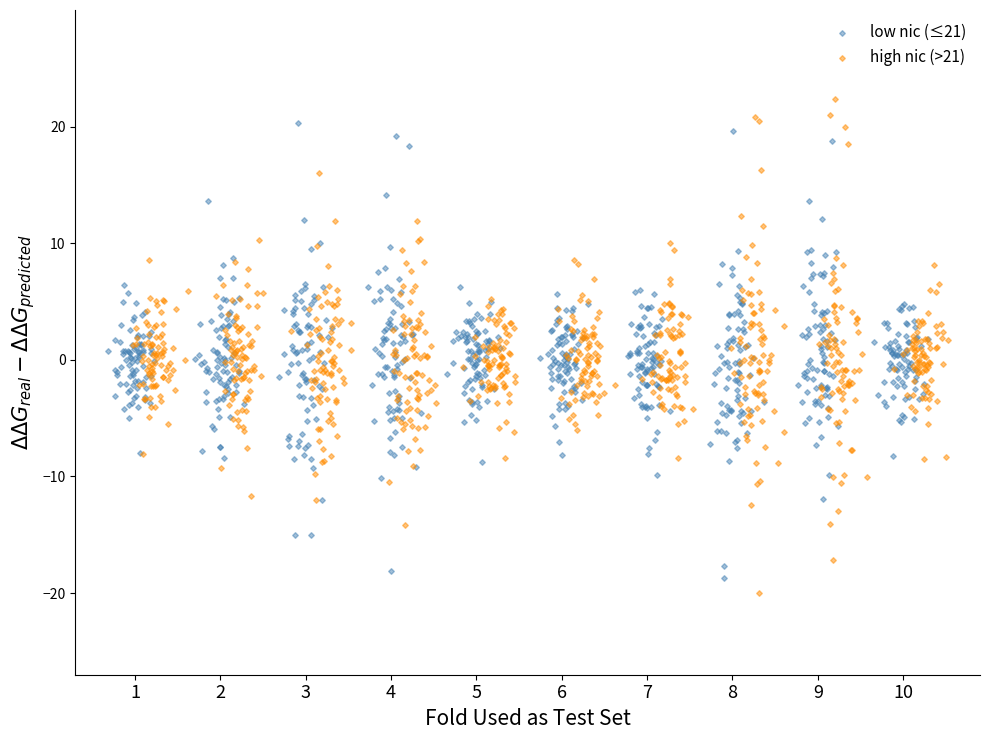

What are all the series names shown in the legend?

low nic (≤21), high nic (>21)